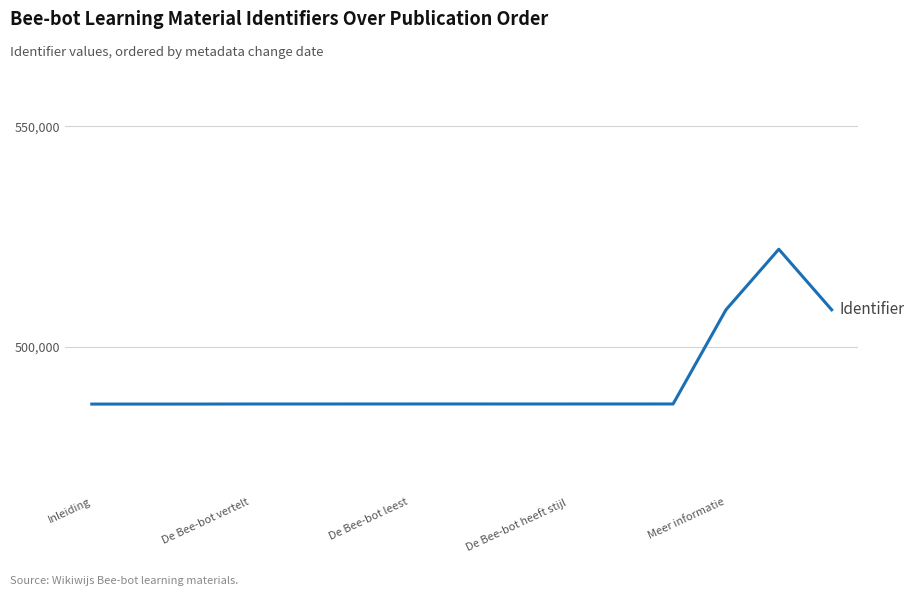

What is the minimum value shown in the chart?

486987